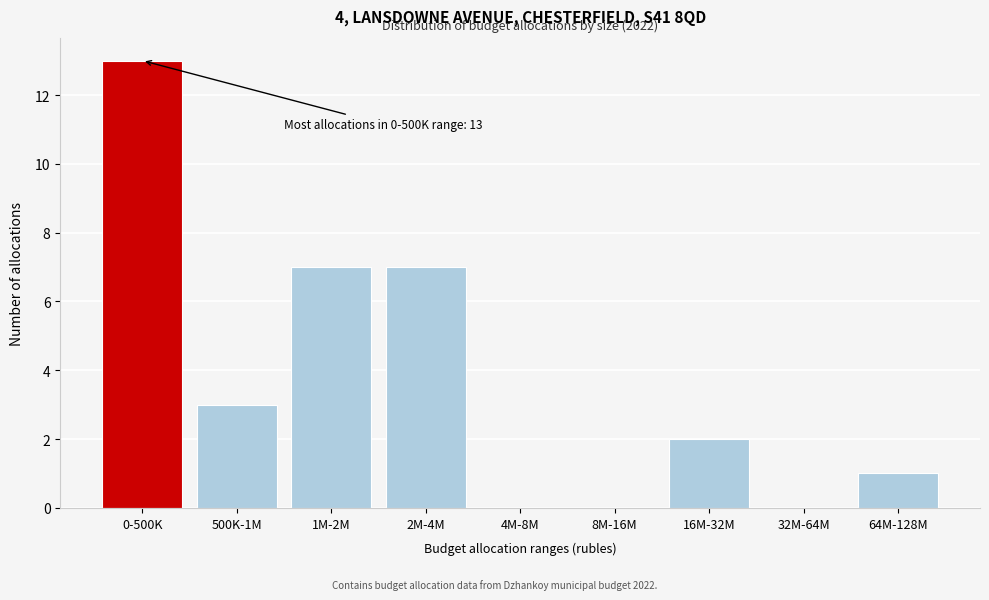

Reading right to left, what are all the values shown in this chart?

64M-128M=1	32M-64M=0	16M-32M=2	8M-16M=0	4M-8M=0	2M-4M=7	1M-2M=7	500K-1M=3	0-500K=13